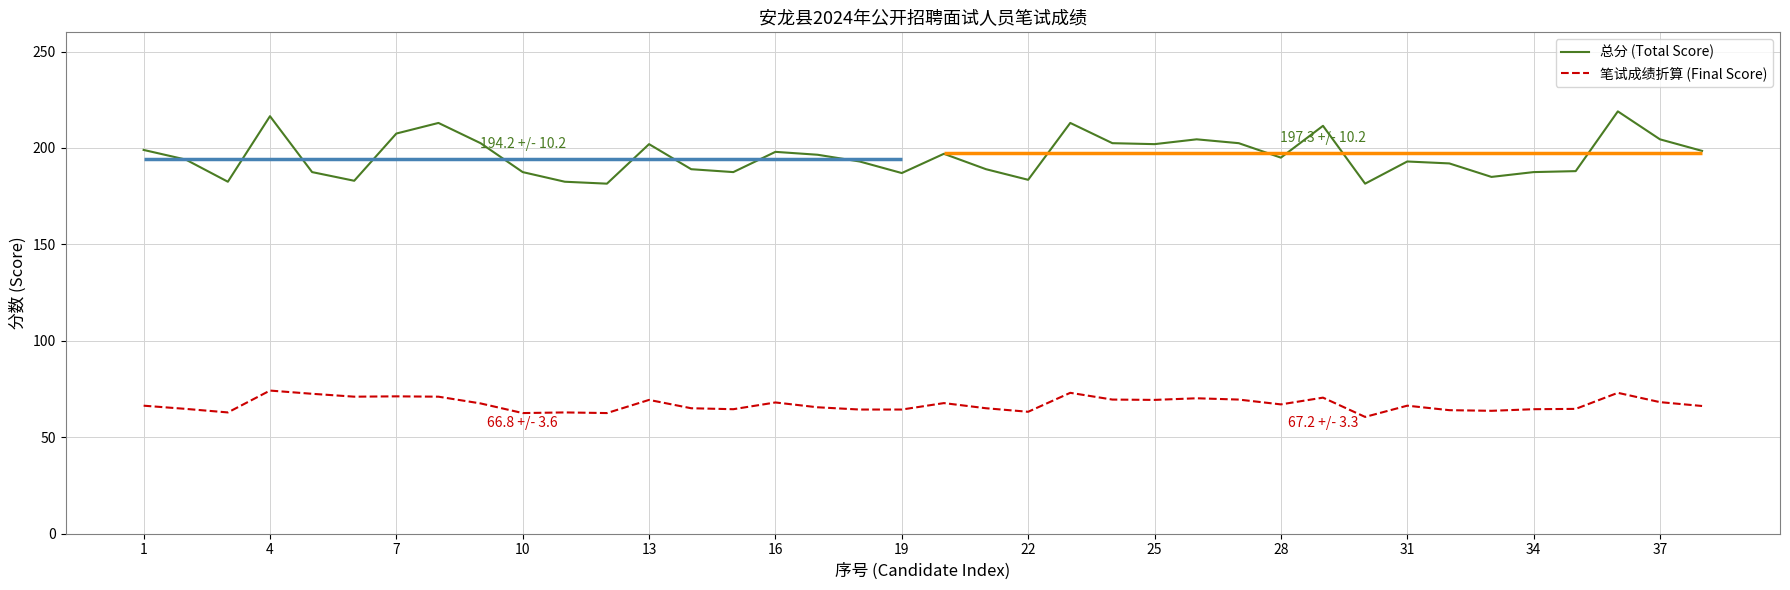

What is the total value across all series at 25?

270.0